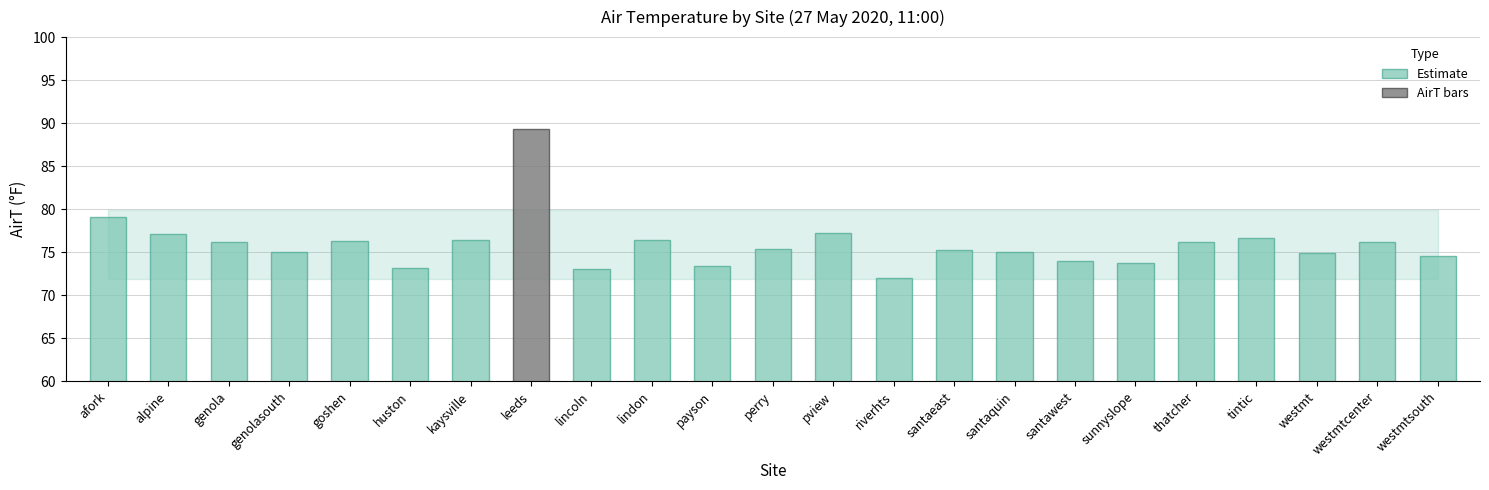

What is the sum of the values at pview and santaquin?

152.2